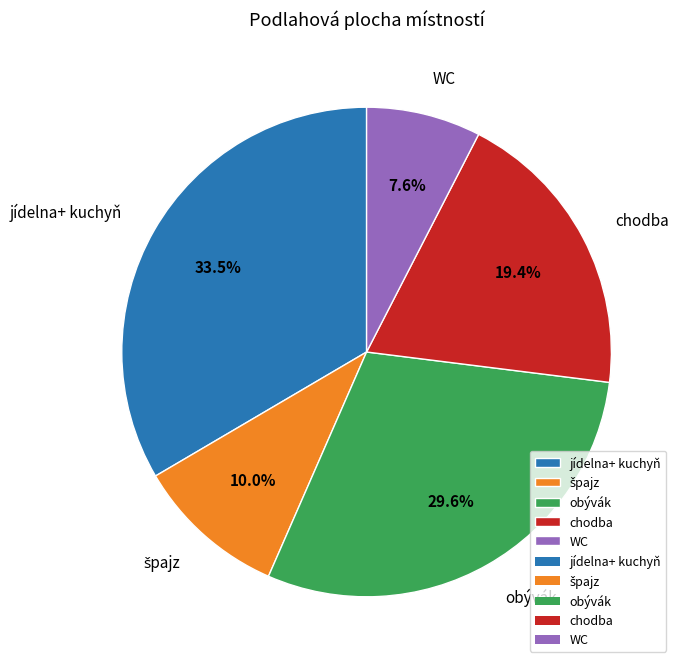

To the nearest percent, what portion does WC represent?

8%